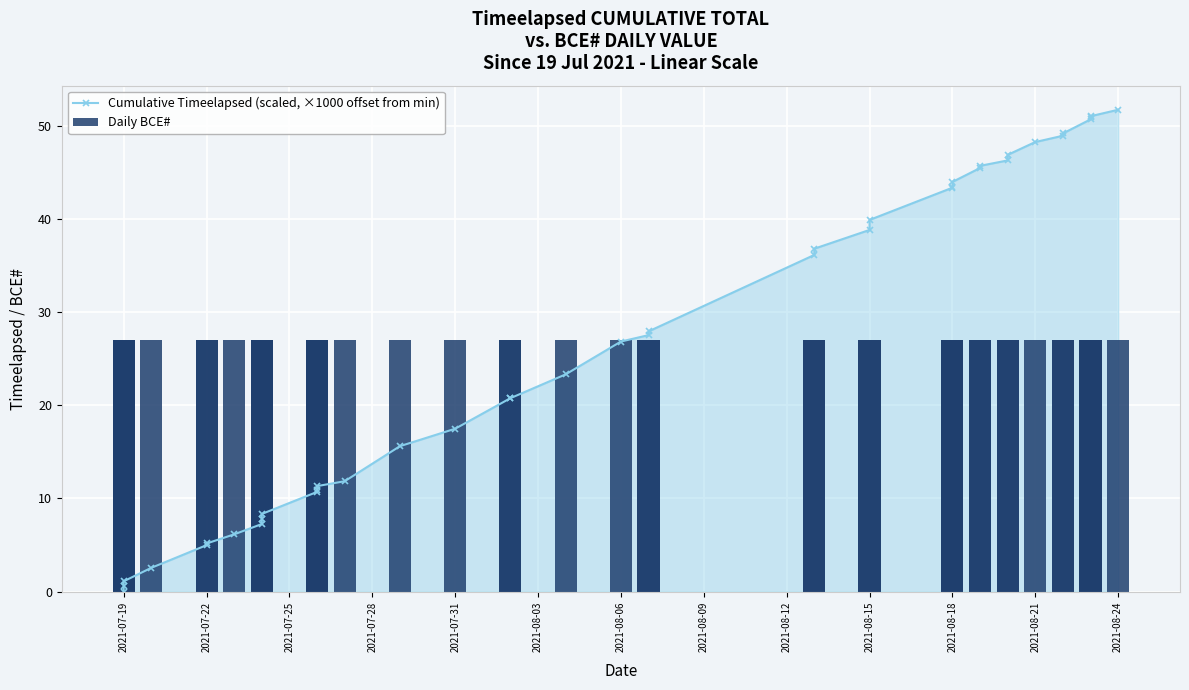

Which series has the largest total across all categories?

Cumulative Timeelapsed (scaled, ×1000 offset from min)